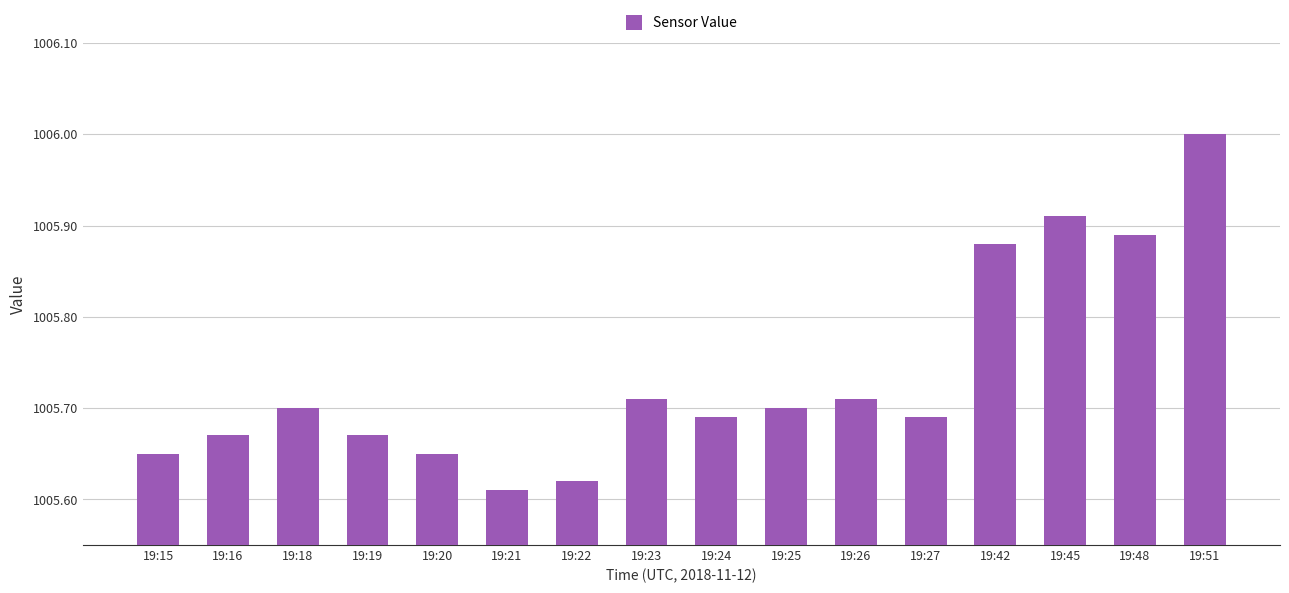

What is the change in value from 19:16 to 19:42?

+0.2